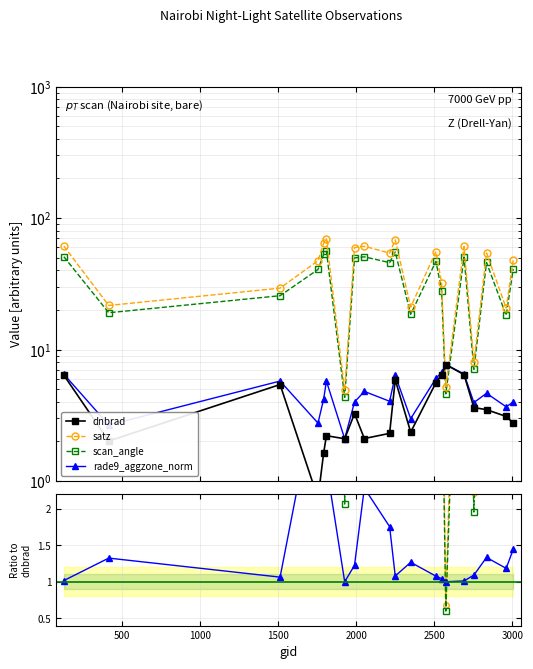

The rade9_aggzone_norm series shows 2.8 at 1754. True or false?

True